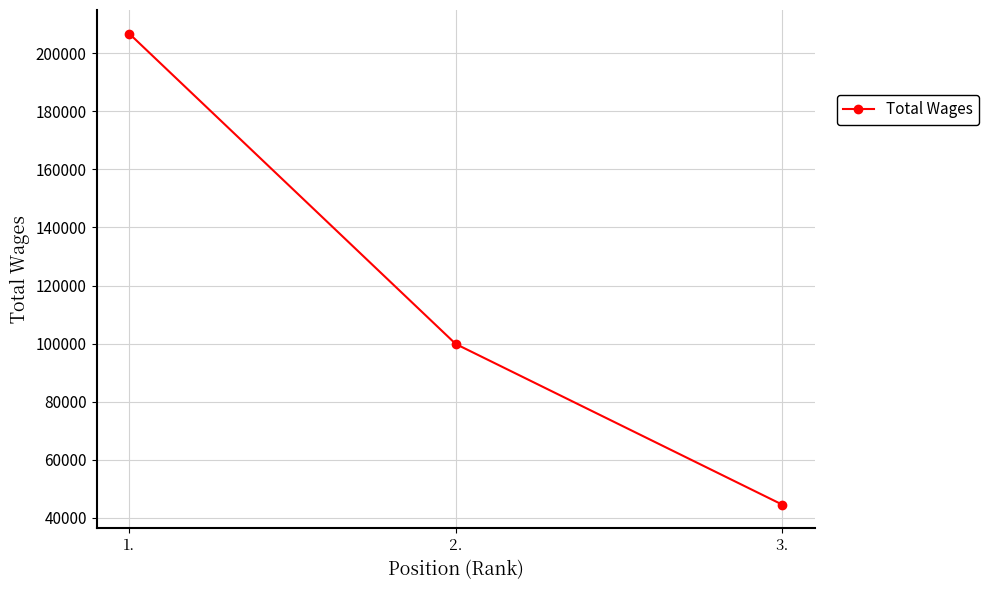

How many lines are shown in the chart?

1